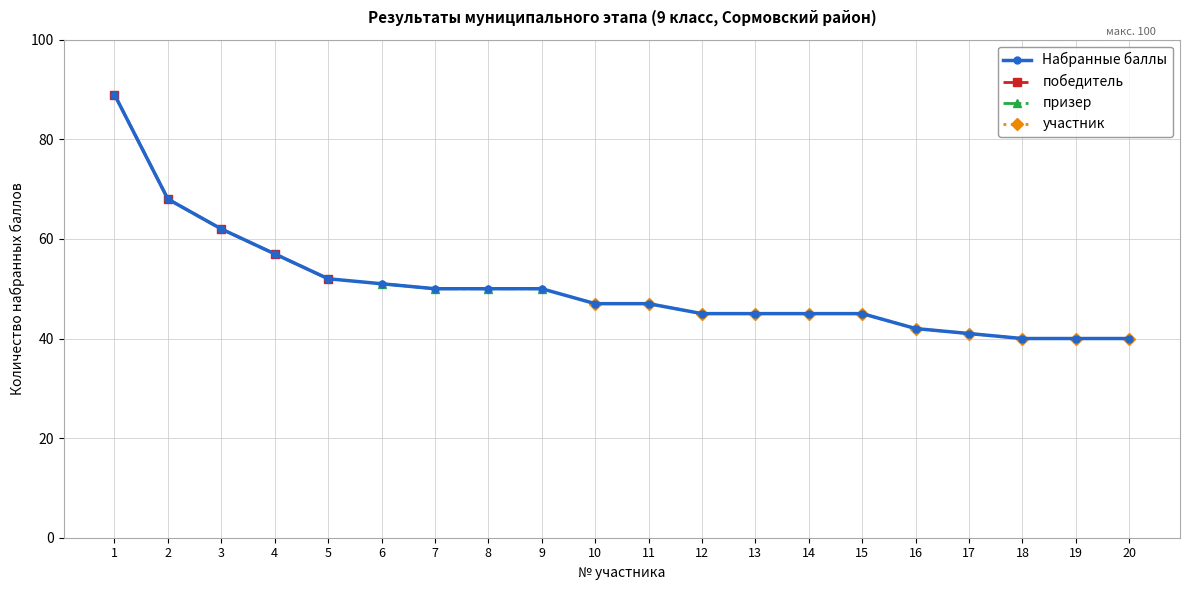

At how many categories does at least one series exceed 70?

1